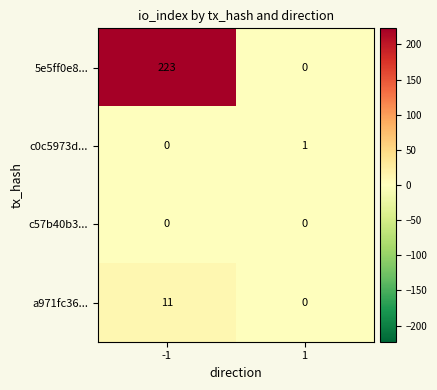

What is the total value across all series at 1?

1